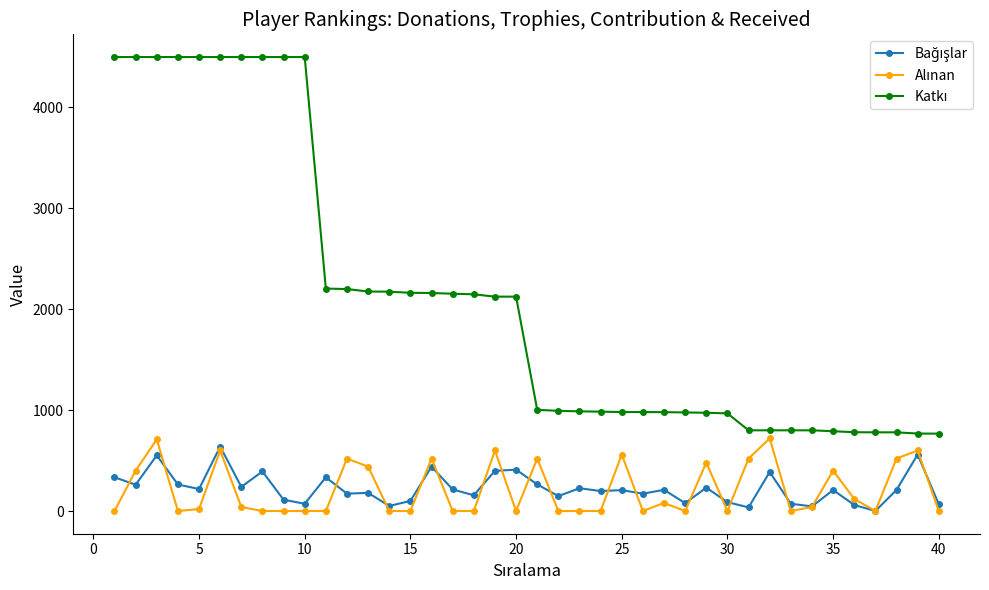

What is the greatest value displayed?

4500